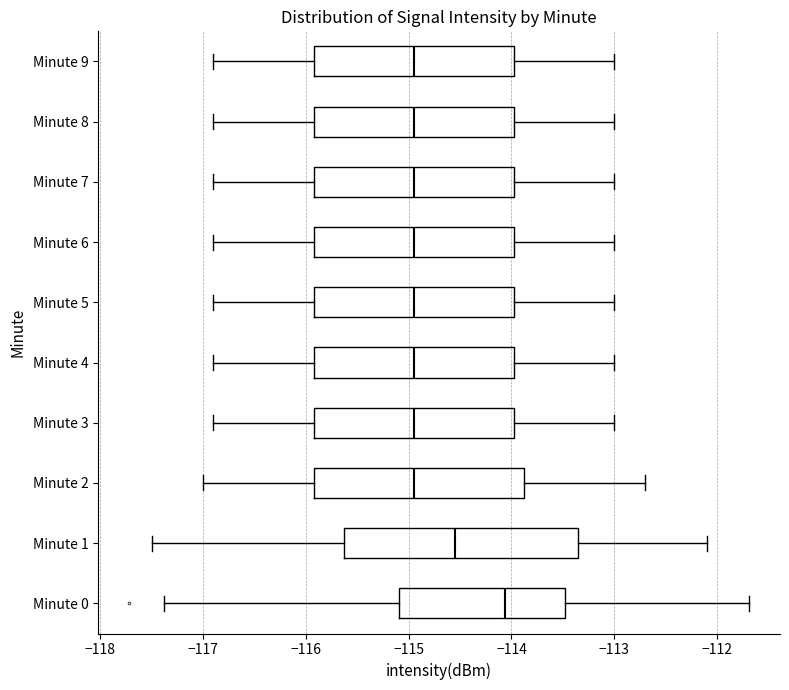

Where is the right edge of the box for Minute 9 on the x-axis? The values are not printed on the chart, so give them approximately, as read against the axis.

-114.0